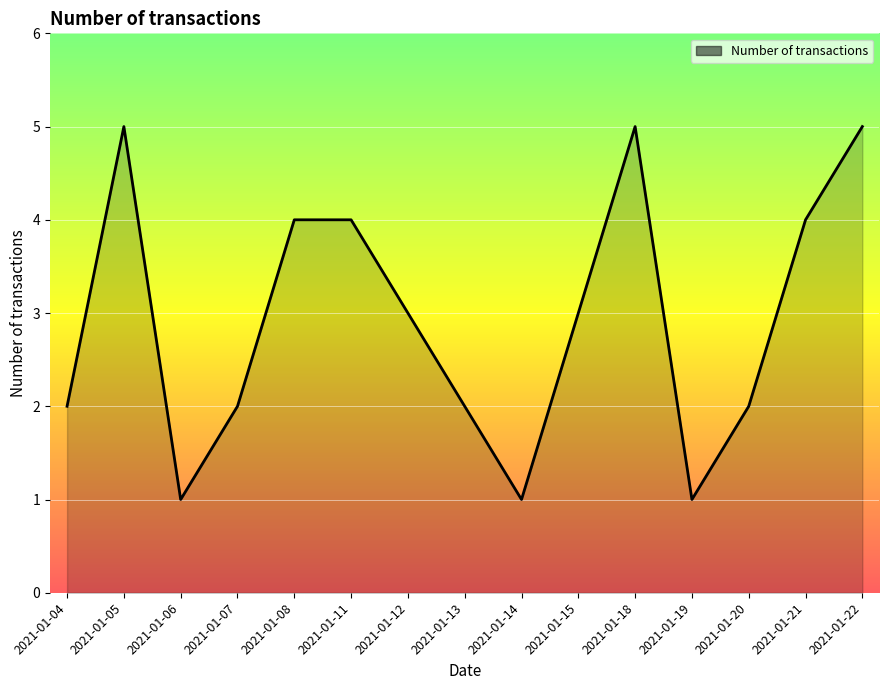

What is the approximate value at 2021-01-04?

2